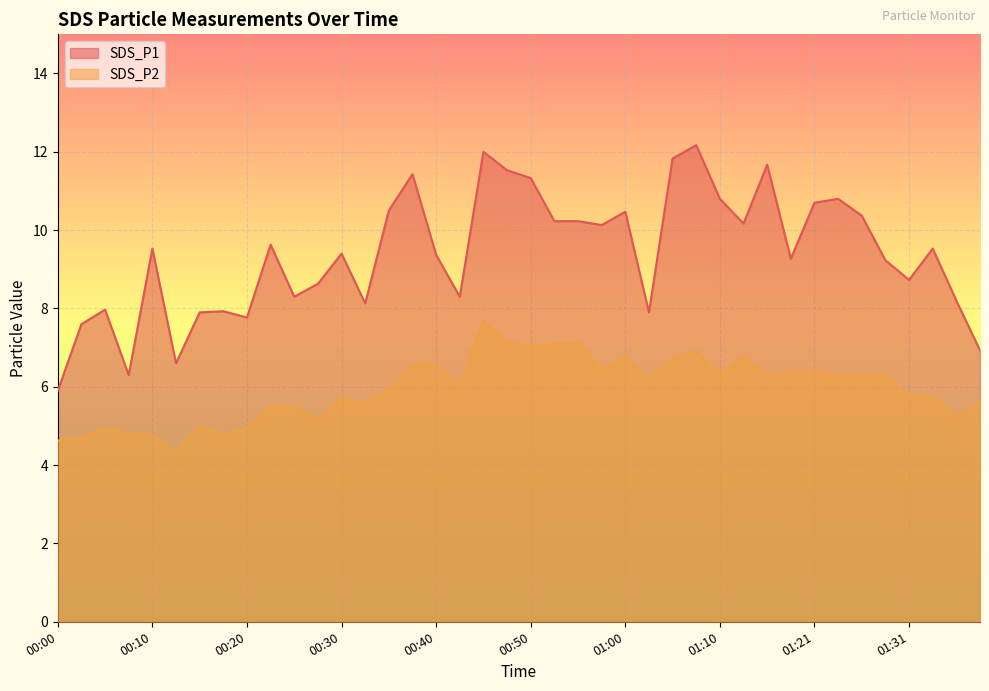

The value of SDS_P1 at 00:25 is 8.3. True or false?

True